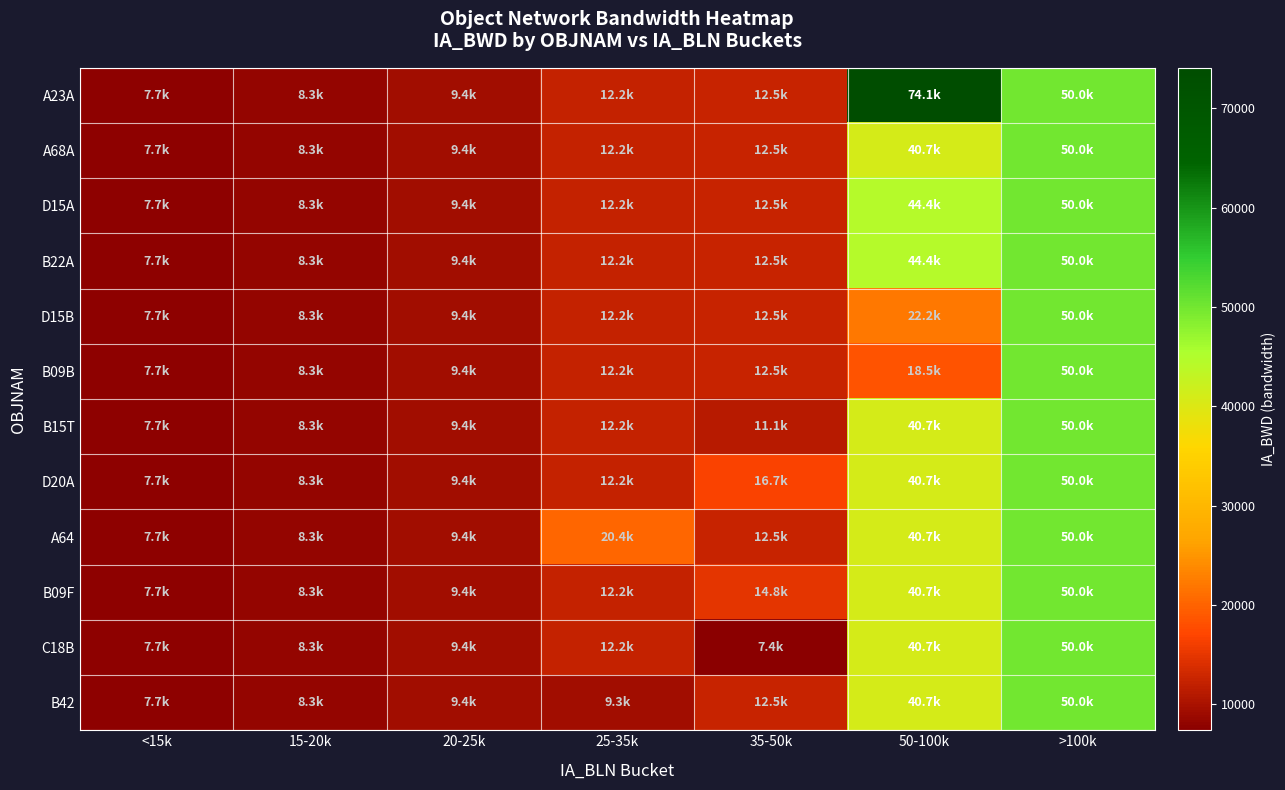

Which series changed the most between 35-50k and 50-100k?

A23A